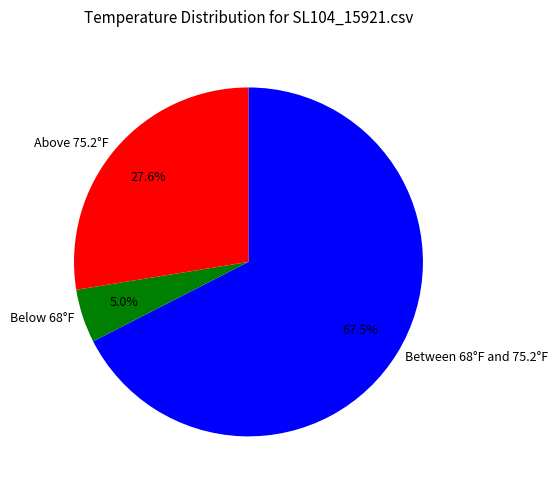

Rank the categories by value from lowest to highest.

Below 68°F, Above 75.2°F, Between 68°F and 75.2°F